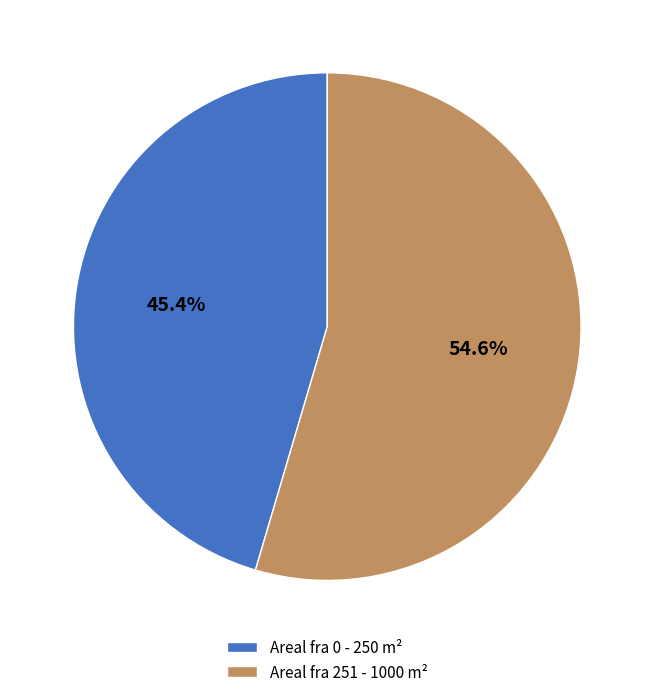

To the nearest percent, what is the average slice percentage?

50%